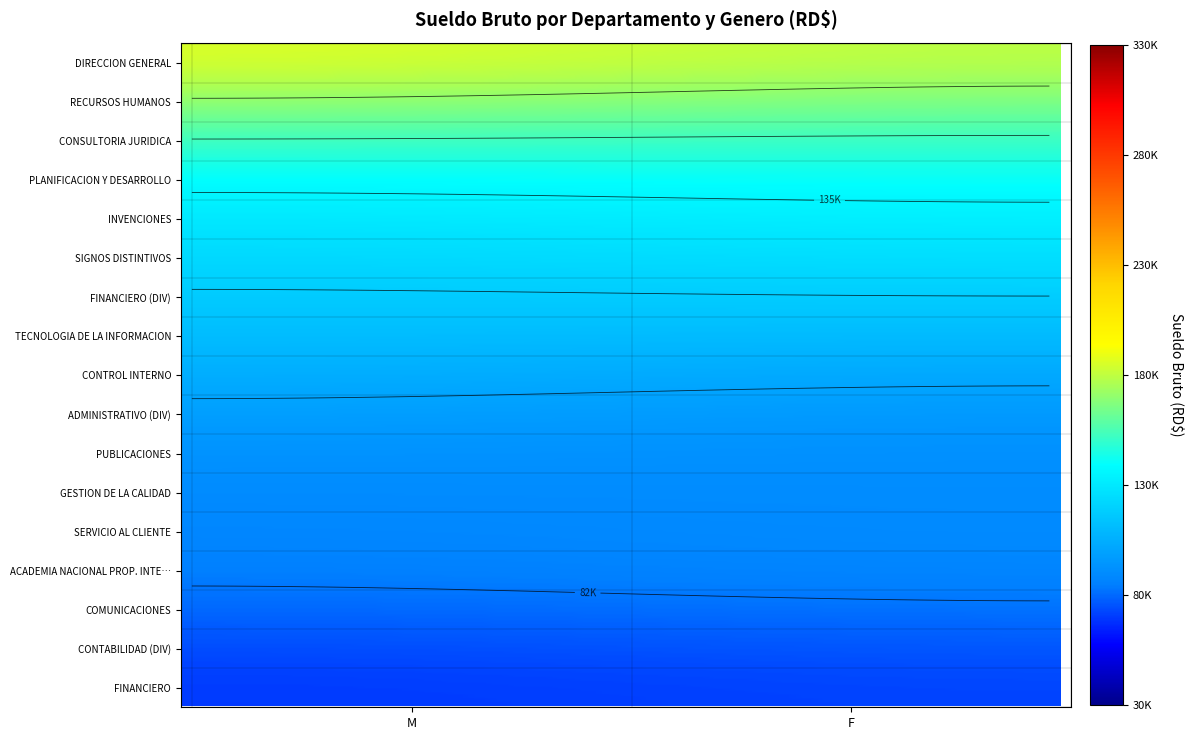

At which label is CONTROL INTERNO closest to 62500?

M